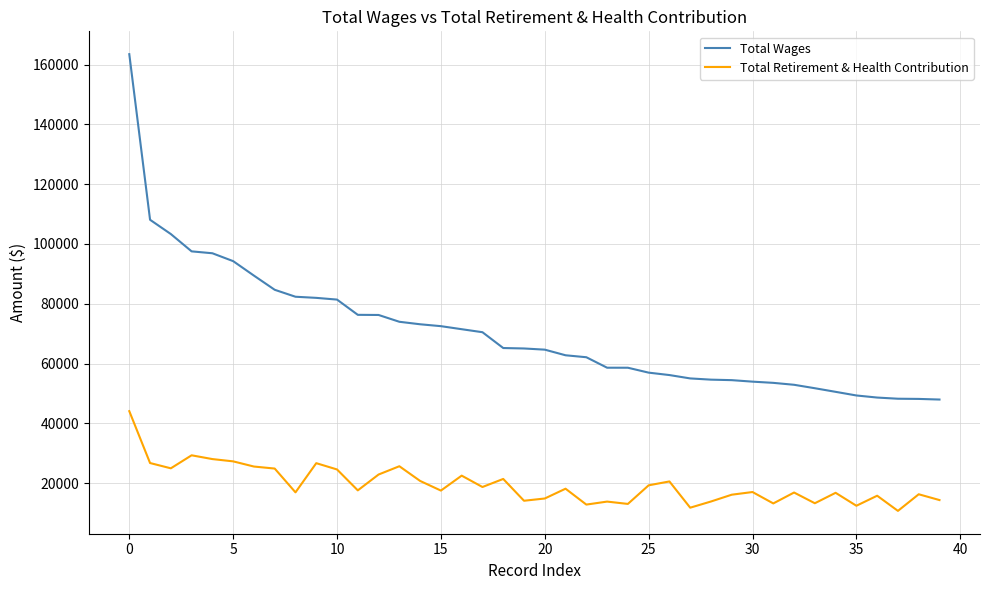

List the series in order of their peak value, lowest first.

Total Retirement & Health Contribution, Total Wages